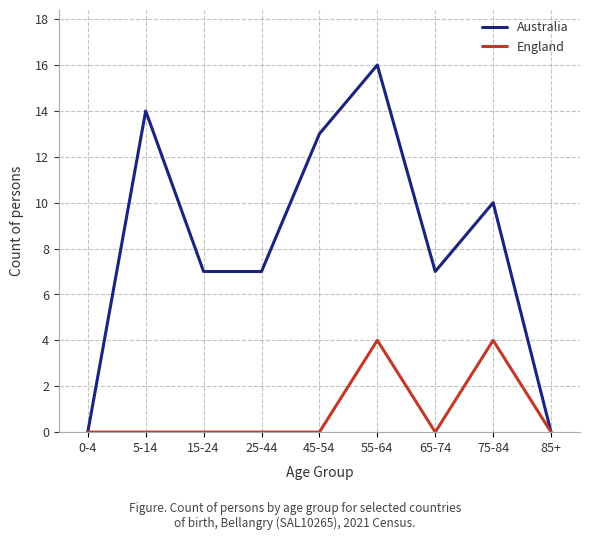

Rank the series by their maximum value, from lowest to highest.

England, Australia